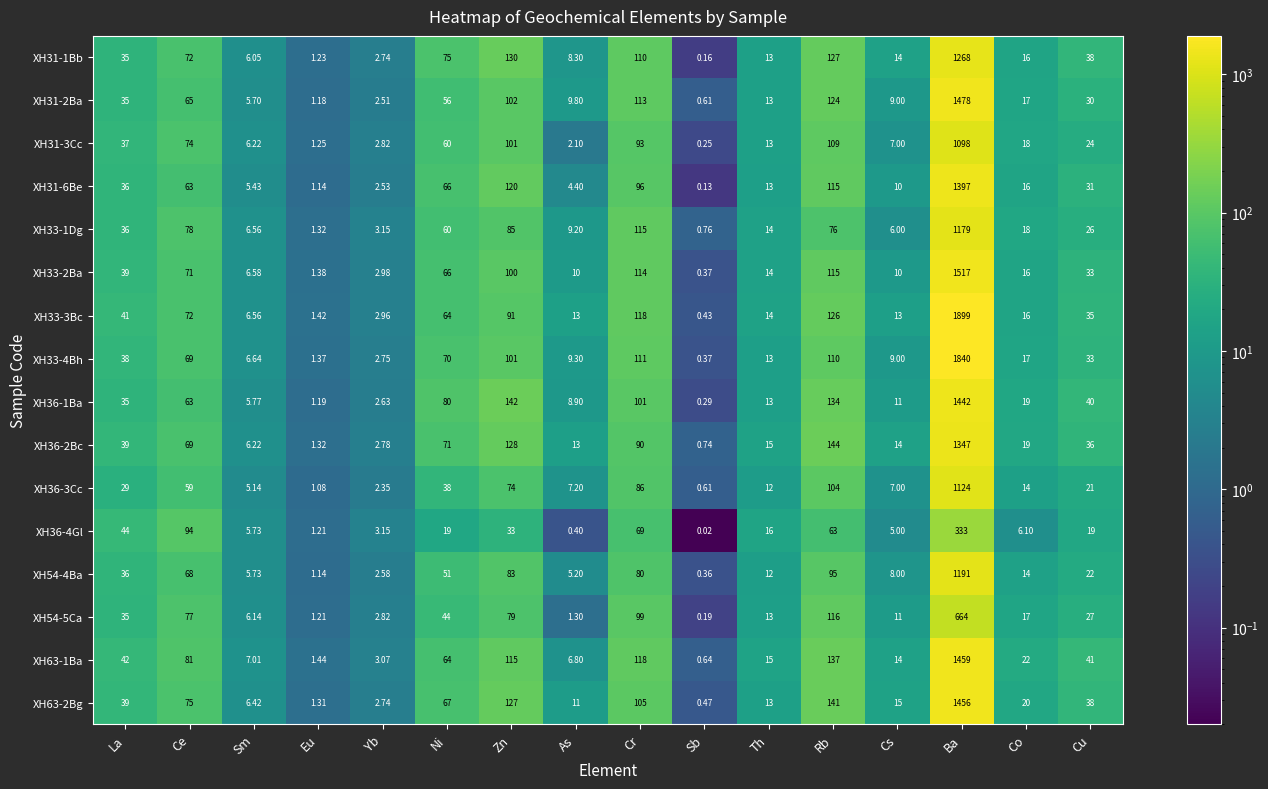

What is the difference between the highest and lowest values at Th?

4.0